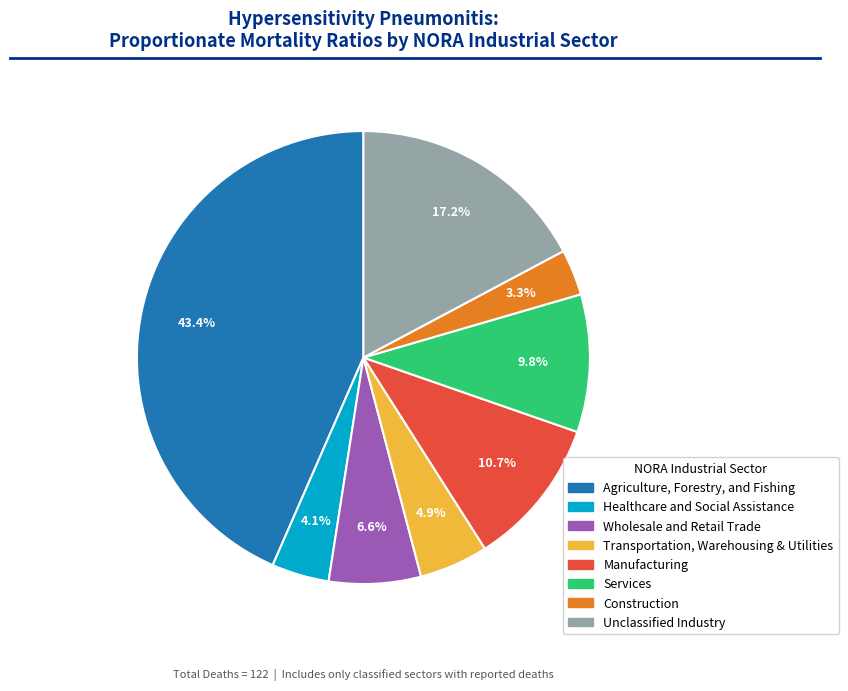

To the nearest percent, what portion does Unclassified Industry represent?

17%